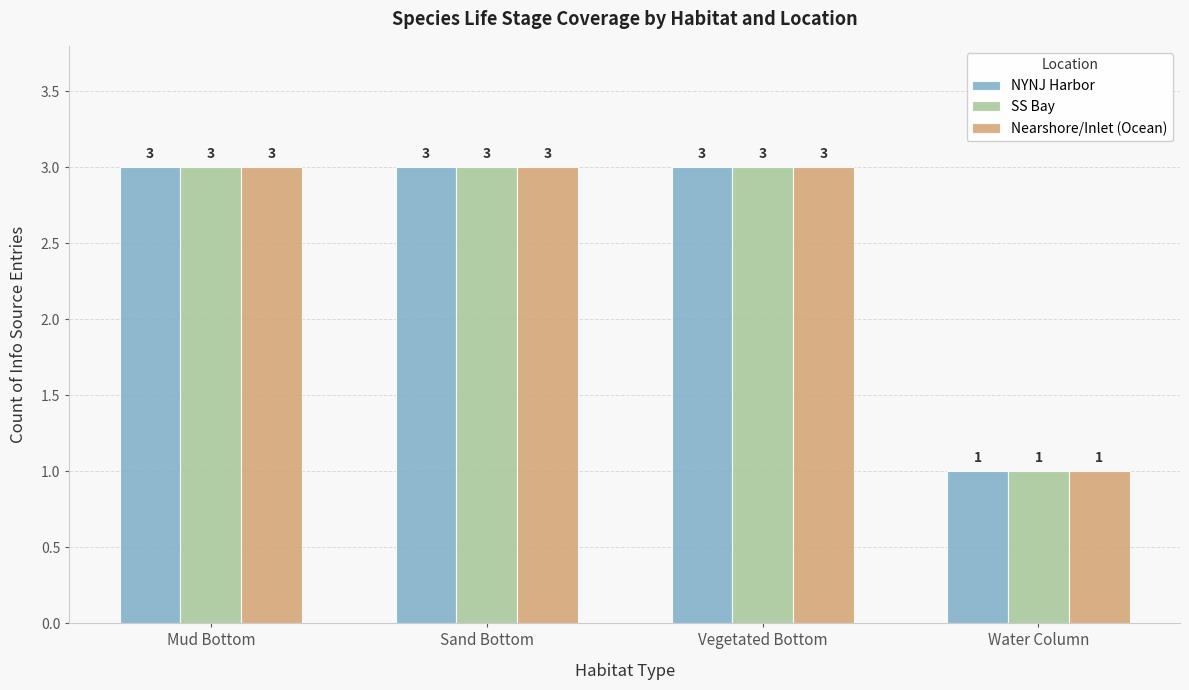

At how many categories does at least one series exceed 2?

3